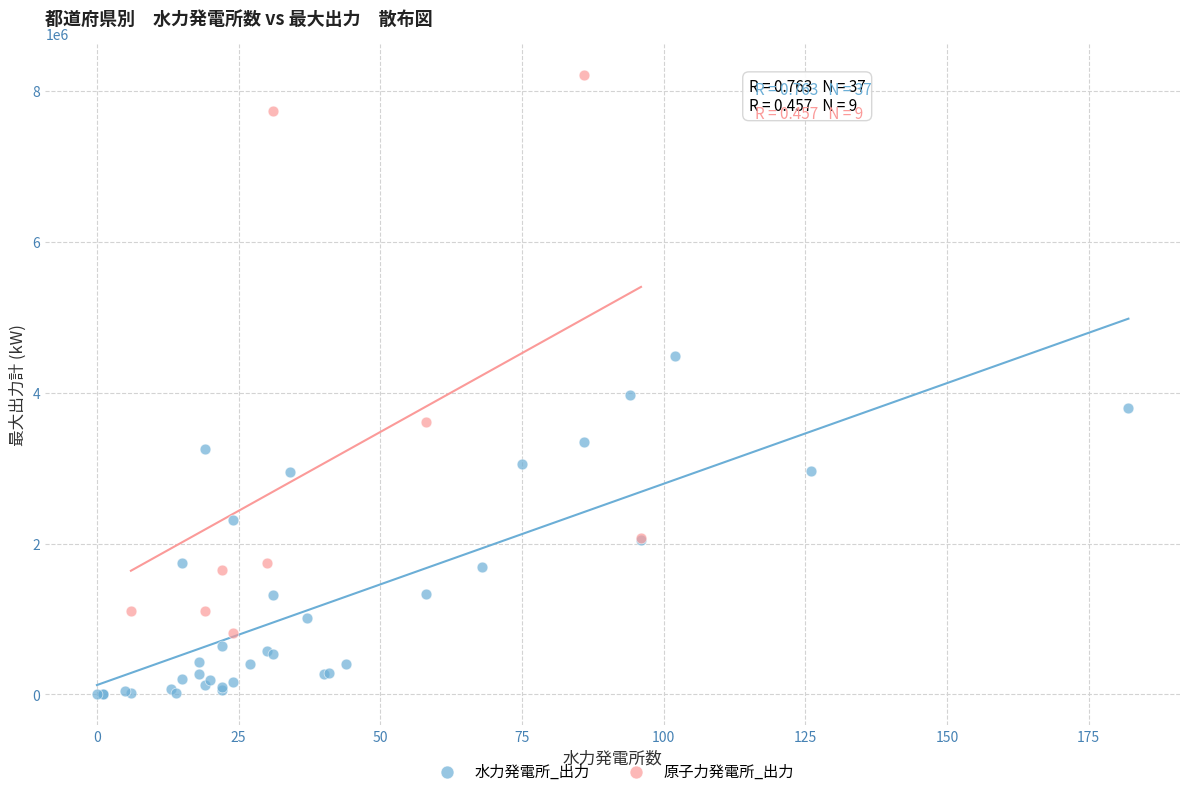

Which series has the largest Y range (max minus min)?

原子力発電所_出力